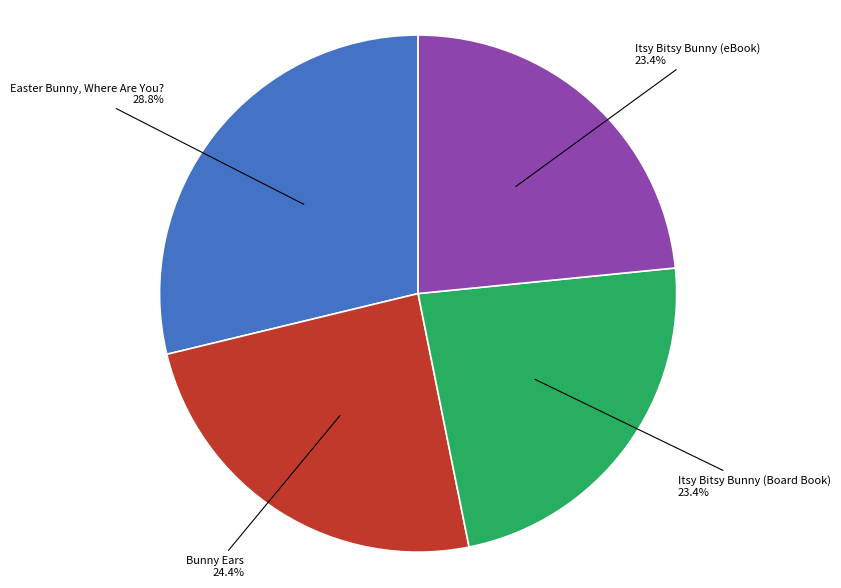

Is there a majority slice in this chart?

No